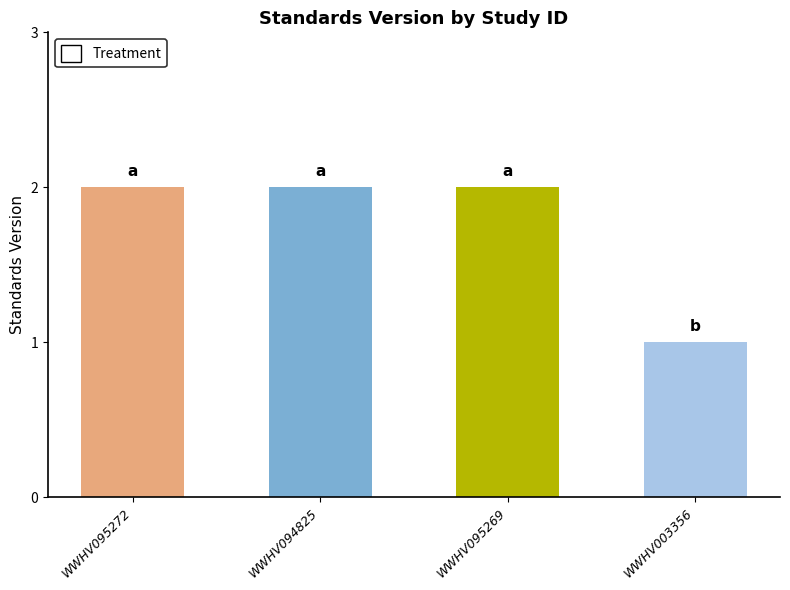

Reading right to left, what are all the values shown in this chart?

1	2	2	2